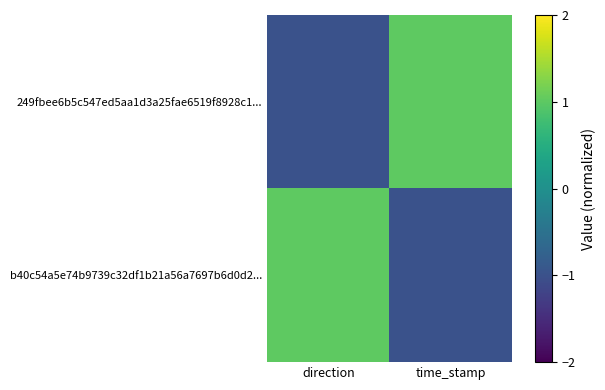

Reading left to right, list all the values displayed in this chart.

249fbee6b5c547ed5aa1d3a25fae6519f8928c1...: direction=-1	time_stamp=1
b40c54a5e74b9739c32df1b21a56a7697b6d0d2...: direction=1	time_stamp=-1